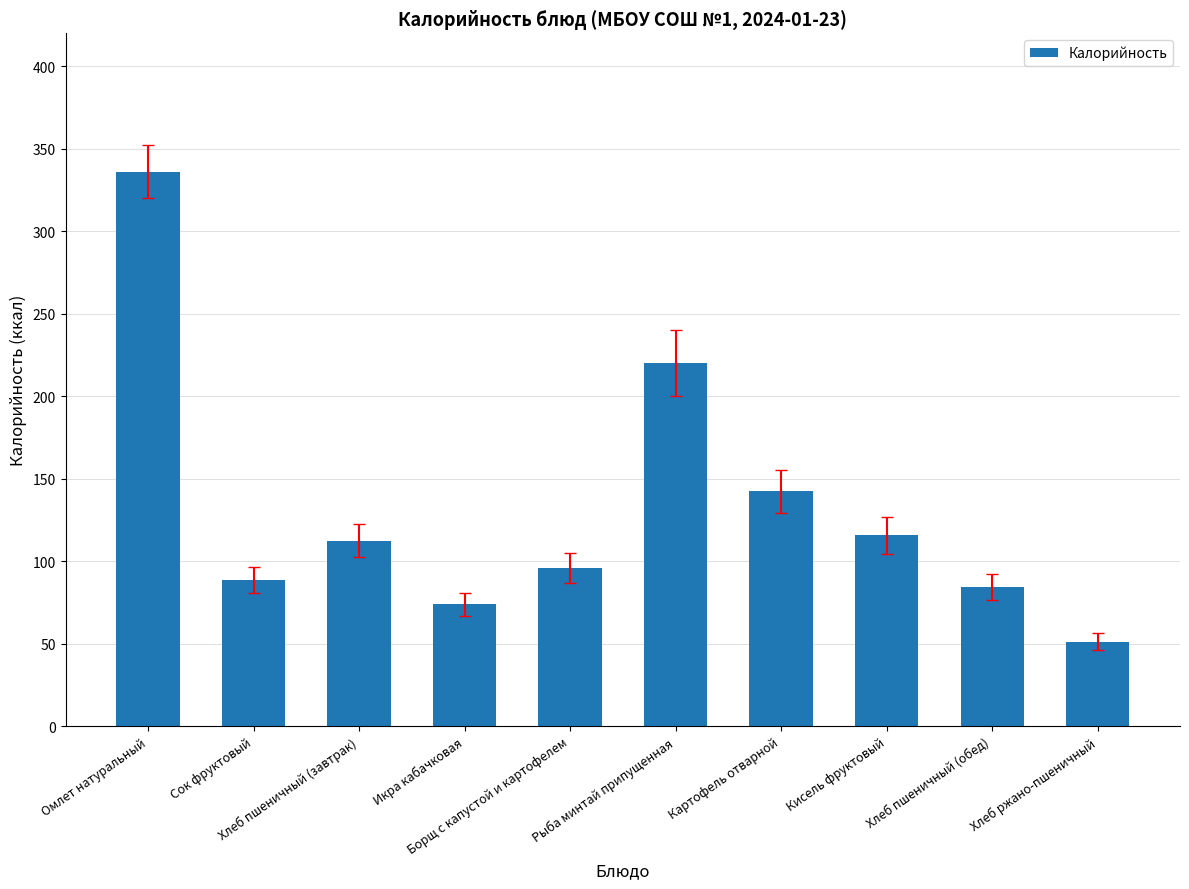

Where does the data first go above 112?

Омлет натуральный